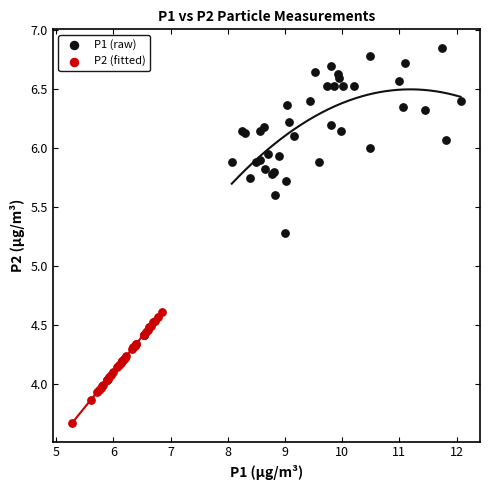

Which series reaches the minimum Y coordinate?

P2 (fitted)